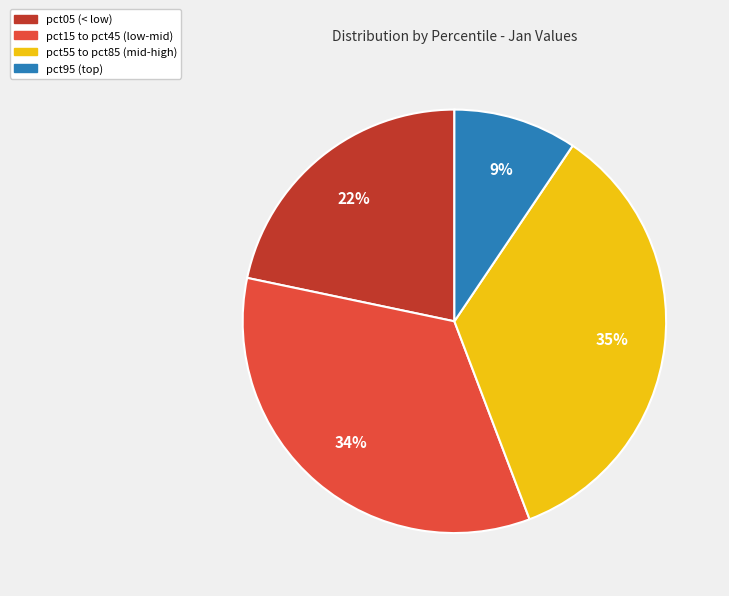

To the nearest percent, what is the average slice percentage?

25%